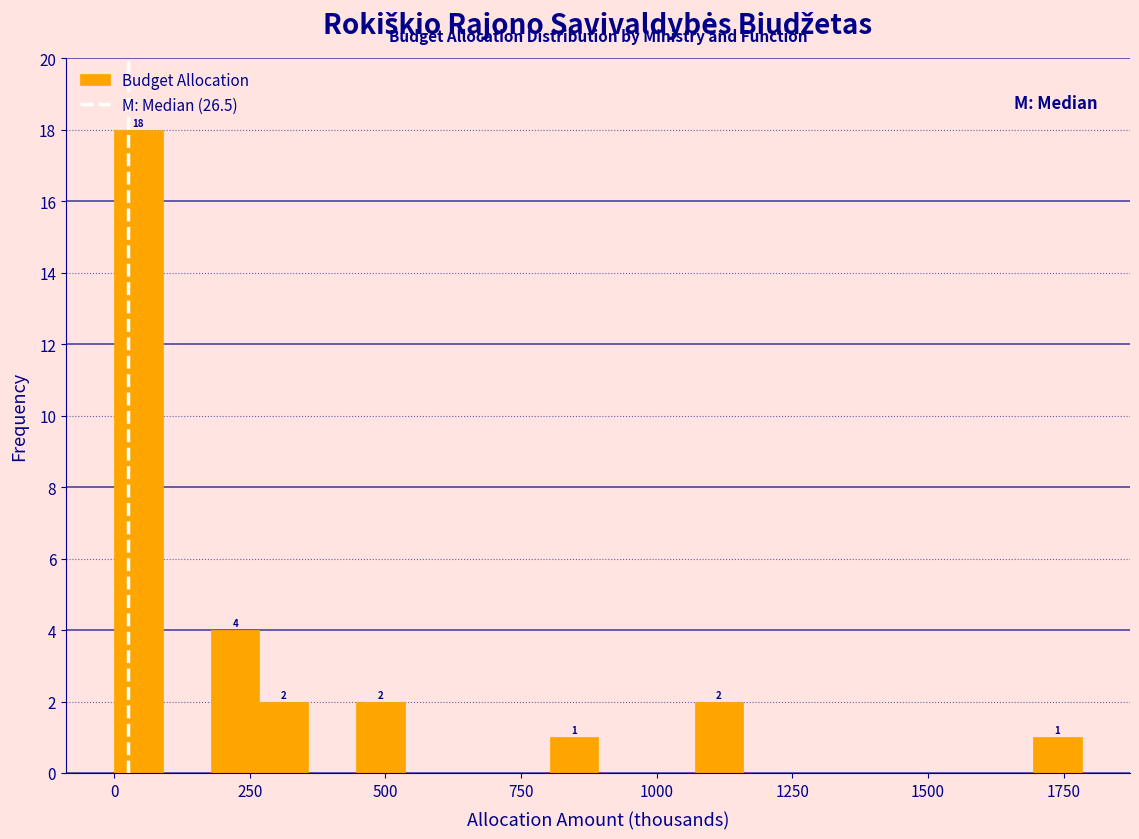

Read against the x-axis, roughly where is the centre of the tallest bar?

50